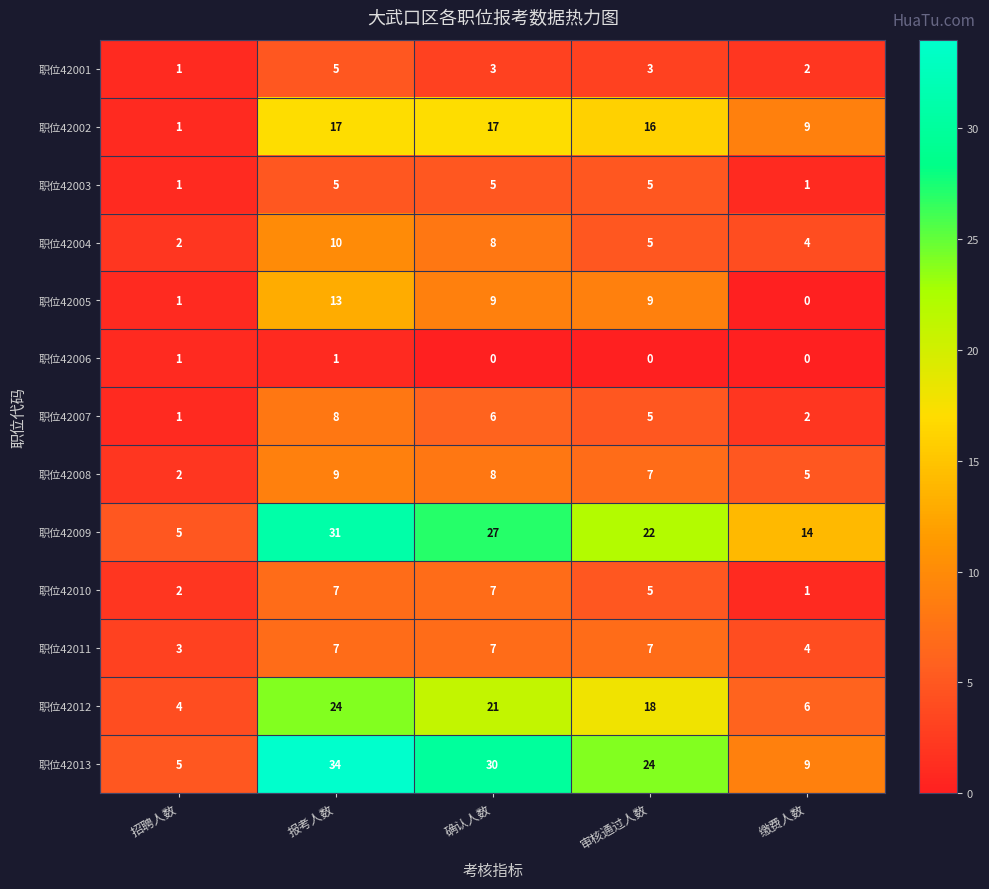

What is the total value across all series at 报考人数?

171